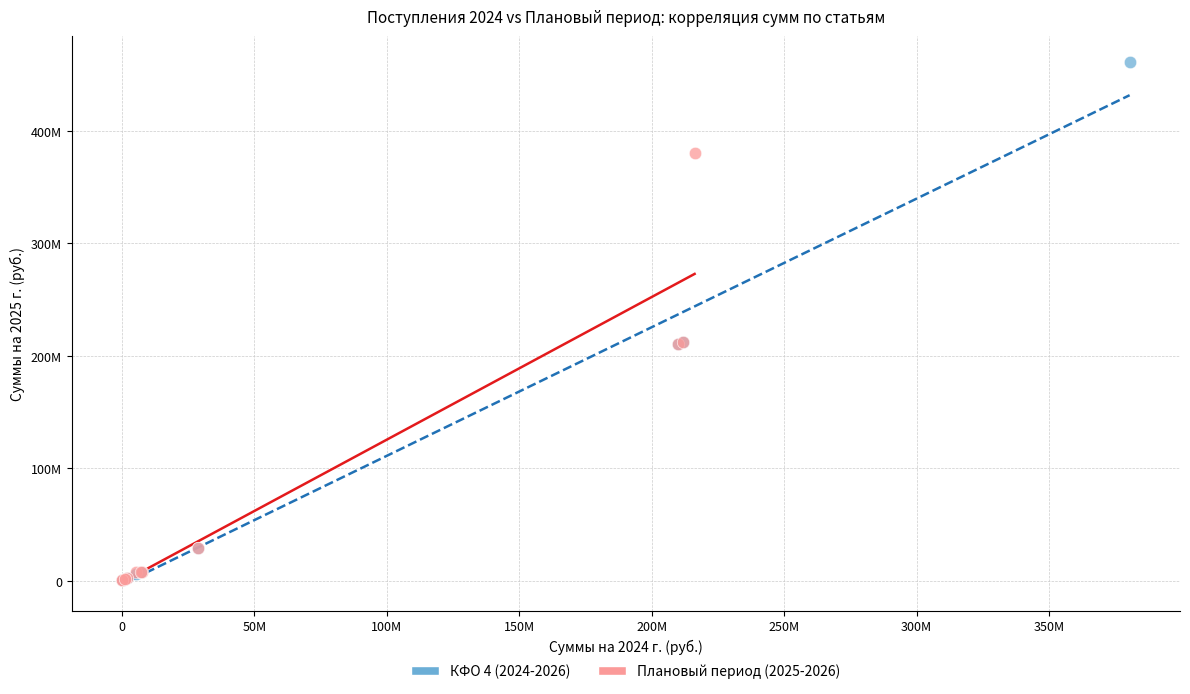

Which series has the largest Y range (max minus min)?

КФО 4 (2024-2026)